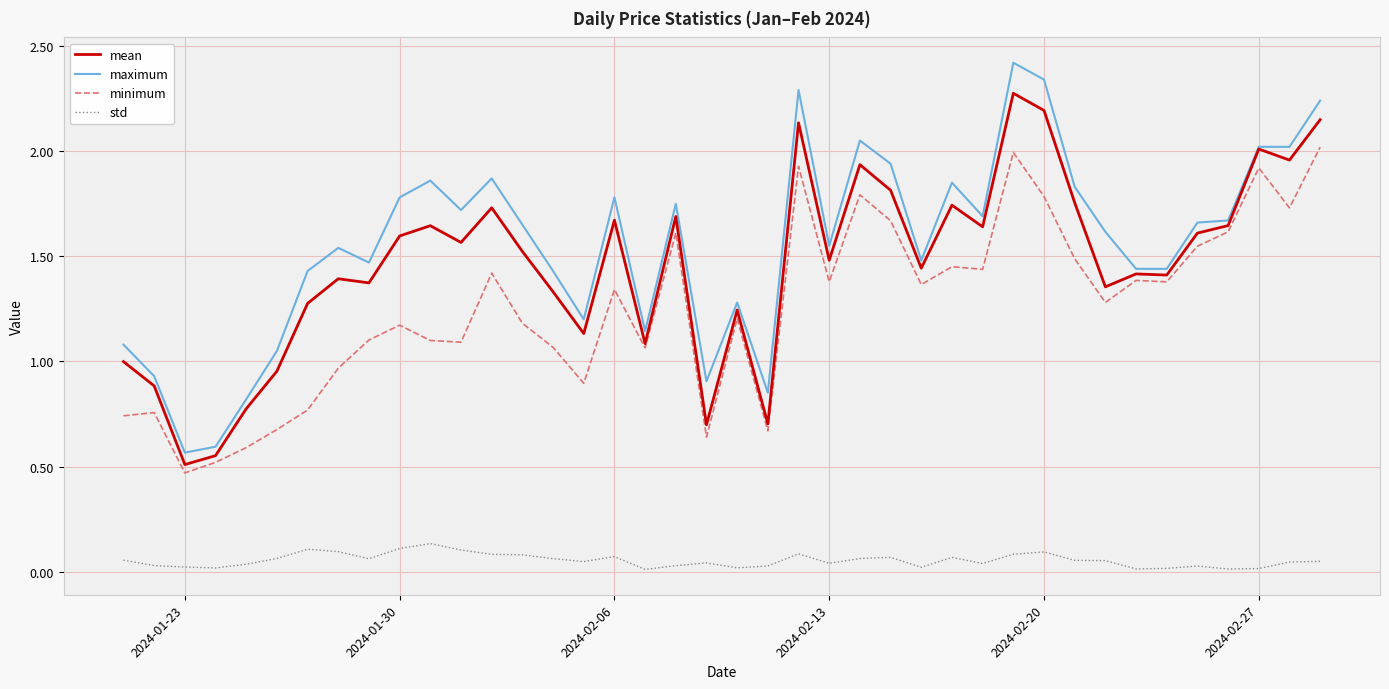

True or false: mean and std cross at least once.

False